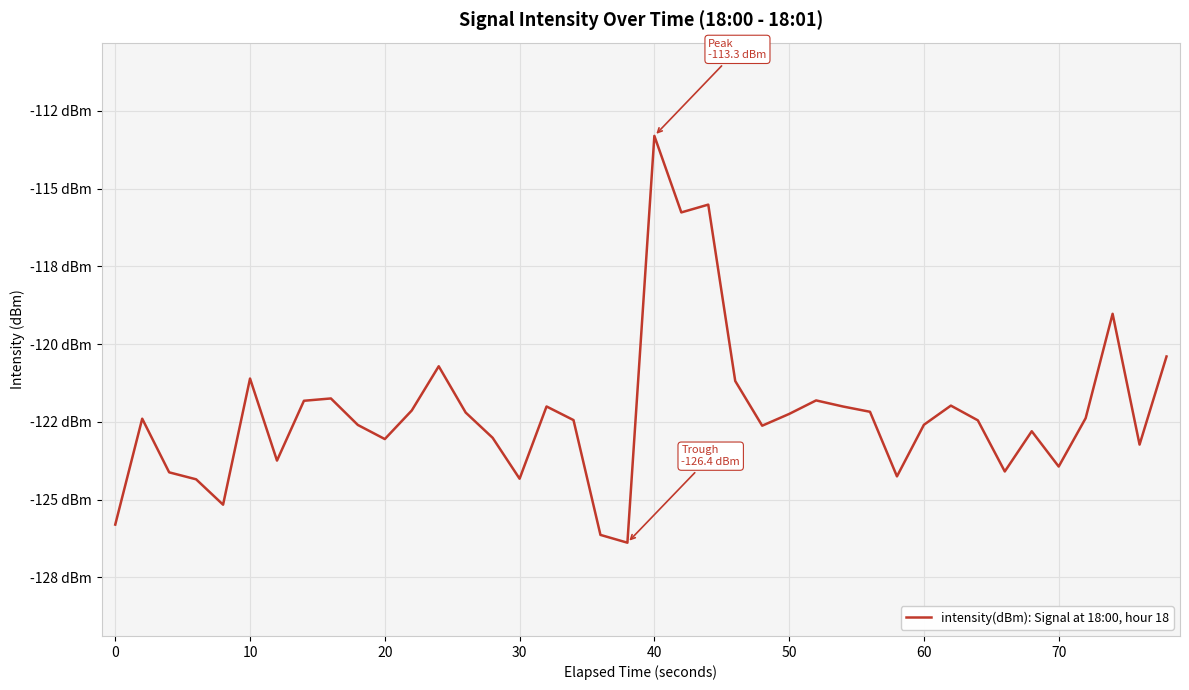

Is this an area chart (filled region under the line)?

No